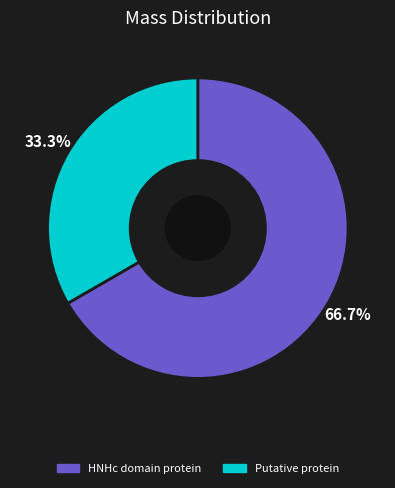

How many segments does this pie chart have?

2